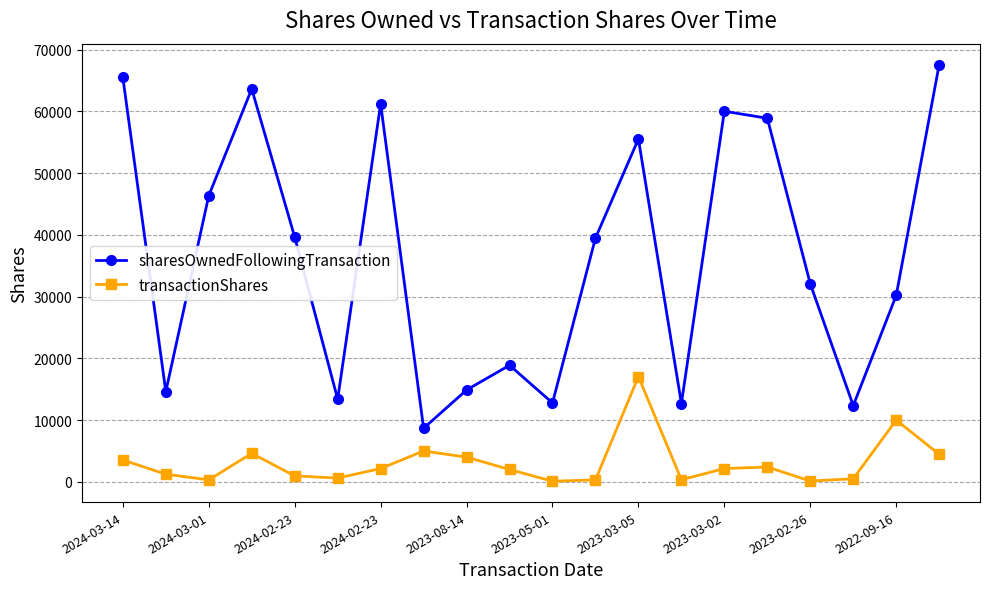

Which series has the largest total across all categories?

sharesOwnedFollowingTransaction